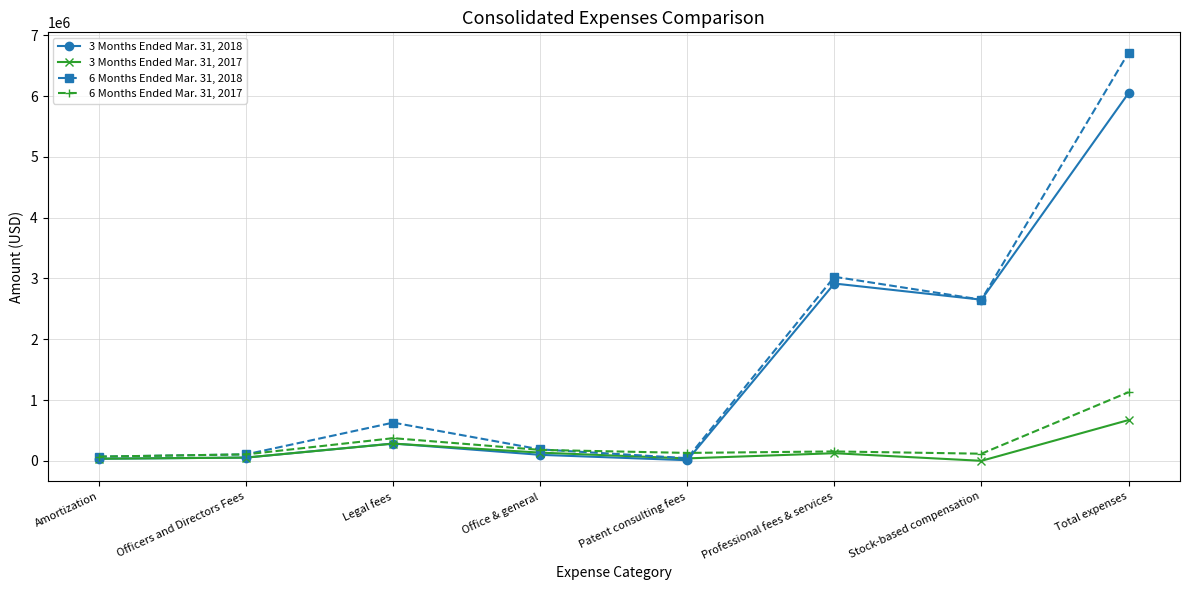

Which label corresponds to the largest value in the chart?

Total expenses